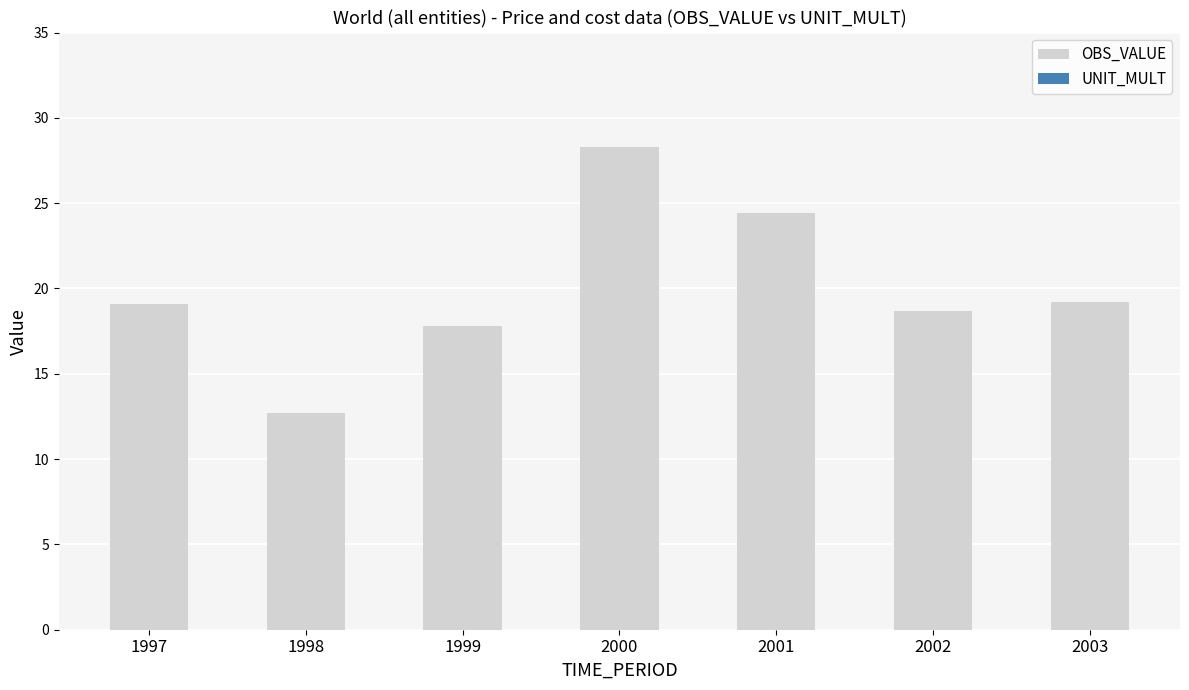

What is the value of the 5th bar from the left?

24.4